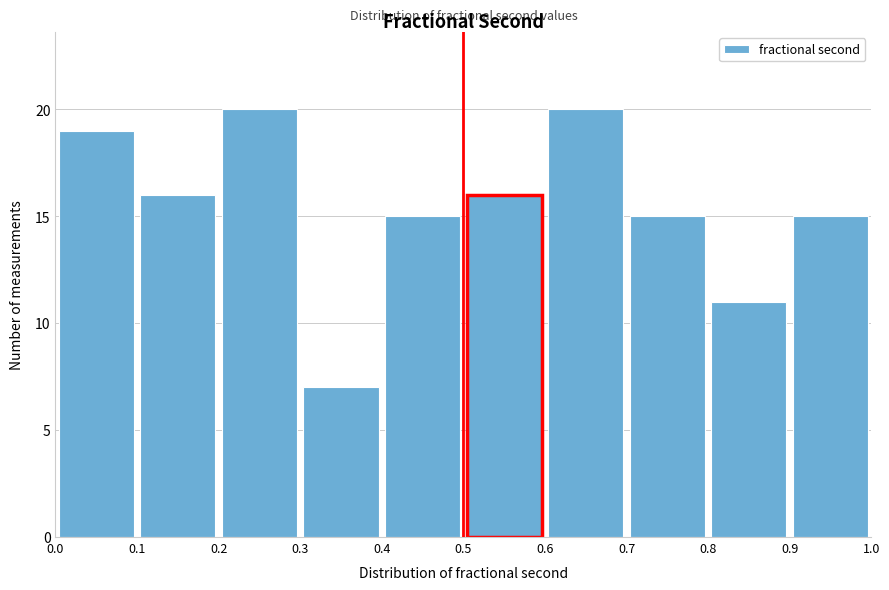

How tall is the bar that spans 0.5 to 0.6 on the x-axis? The values are not printed on the chart, so give them approximately, as read against the axis.

16